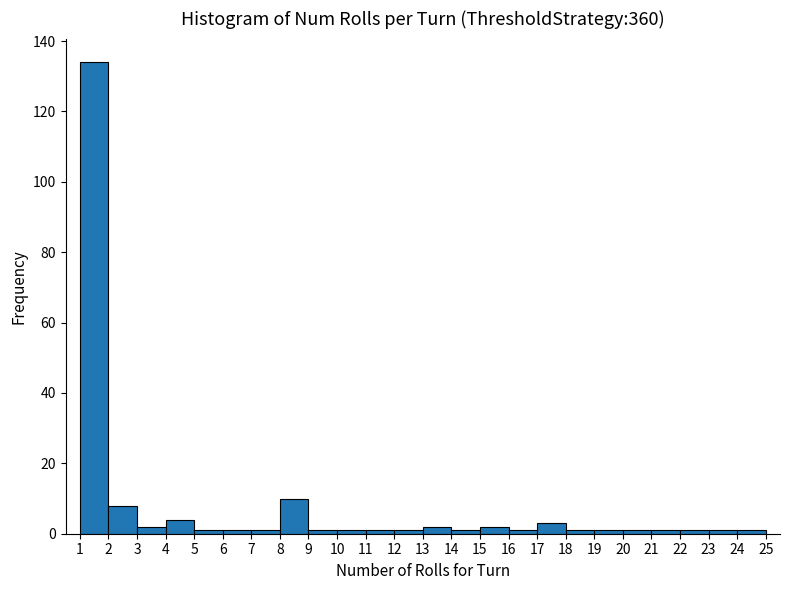

Reading left to right, transcribe this chart: for each bar, give the range it covers on the x-axis and its height. The values are not printed on the chart, so give them approximately, as read against the axis.

1 to 2: 134
2 to 3: 8
3 to 4: 2
4 to 5: 4
5 to 6: under 2
6 to 7: under 2
7 to 8: under 2
8 to 9: 10
9 to 10: under 2
10 to 11: under 2
11 to 12: under 2
12 to 13: under 2
13 to 14: 2
14 to 15: under 2
15 to 16: 2
16 to 17: under 2
17 to 18: 4
18 to 19: under 2
19 to 20: under 2
20 to 21: under 2
21 to 22: under 2
22 to 23: under 2
23 to 24: under 2
24 to 25: under 2